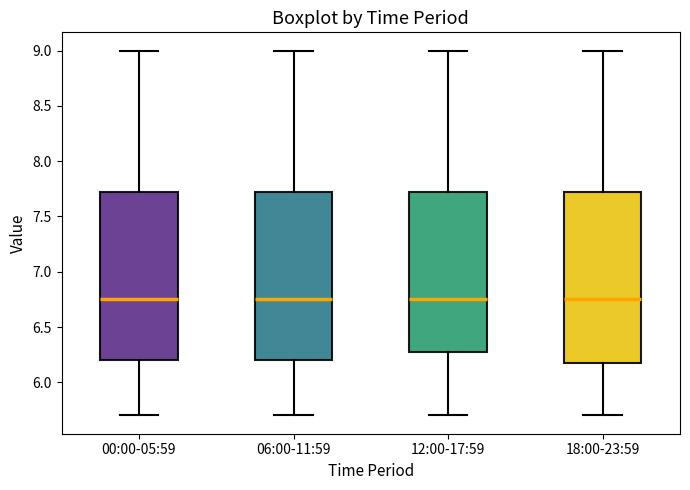

Reading left to right, read every box against the y-axis: the position of its median line, the range the box covers, and the ends of its whiskers. The values are not printed on the chart, so give them approximately, as read against the axis.

00:00-05:59: median 6.75, box 6.20 to 7.75, whiskers 5.70 to 9.00
06:00-11:59: median 6.75, box 6.20 to 7.75, whiskers 5.70 to 9.00
12:00-17:59: median 6.75, box 6.30 to 7.75, whiskers 5.70 to 9.00
18:00-23:59: median 6.75, box 6.20 to 7.75, whiskers 5.70 to 9.00